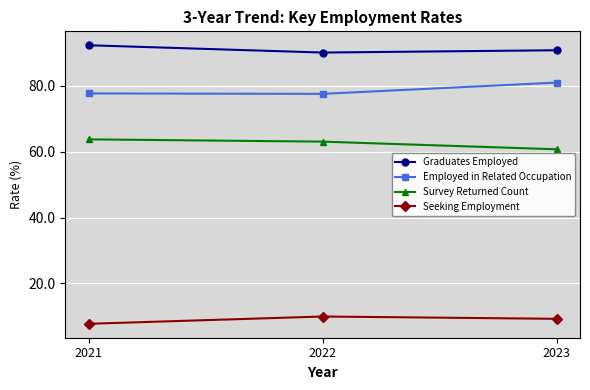

The Graduates Employed series shows 90.7 at 2023. True or false?

True